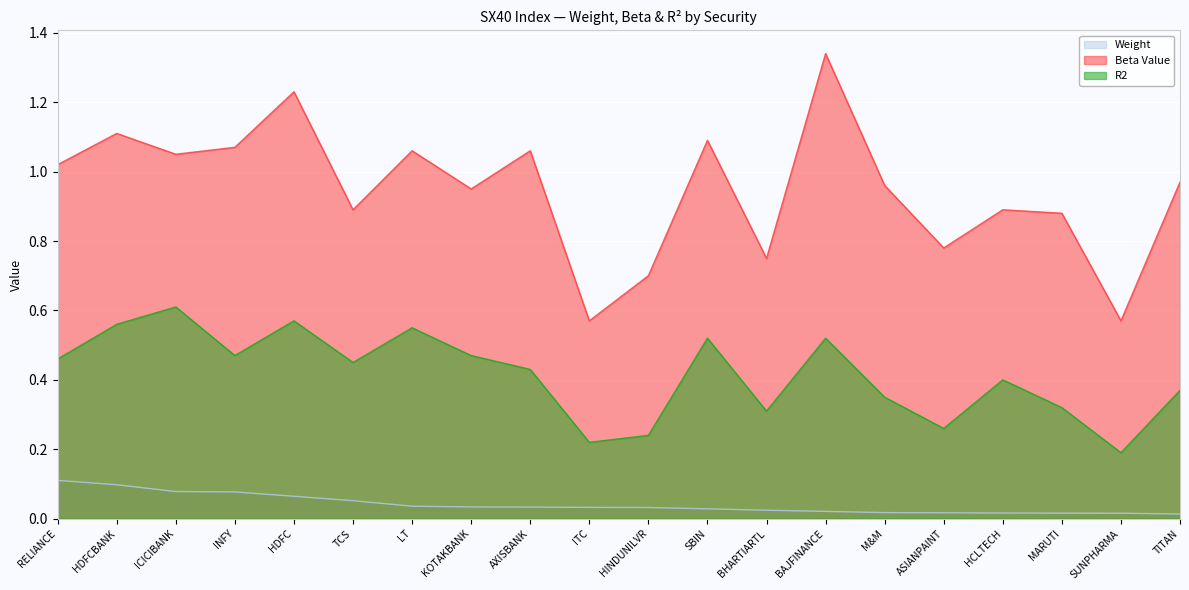

How many lines are shown in the chart?

3